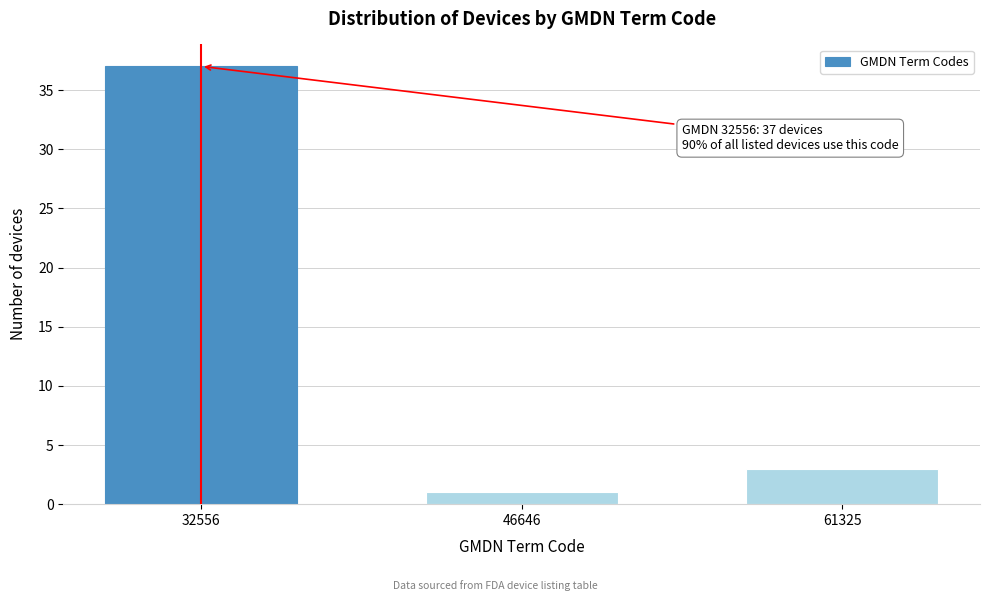

Reading left to right, list all the values displayed in this chart.

32556=37	46646=1	61325=3